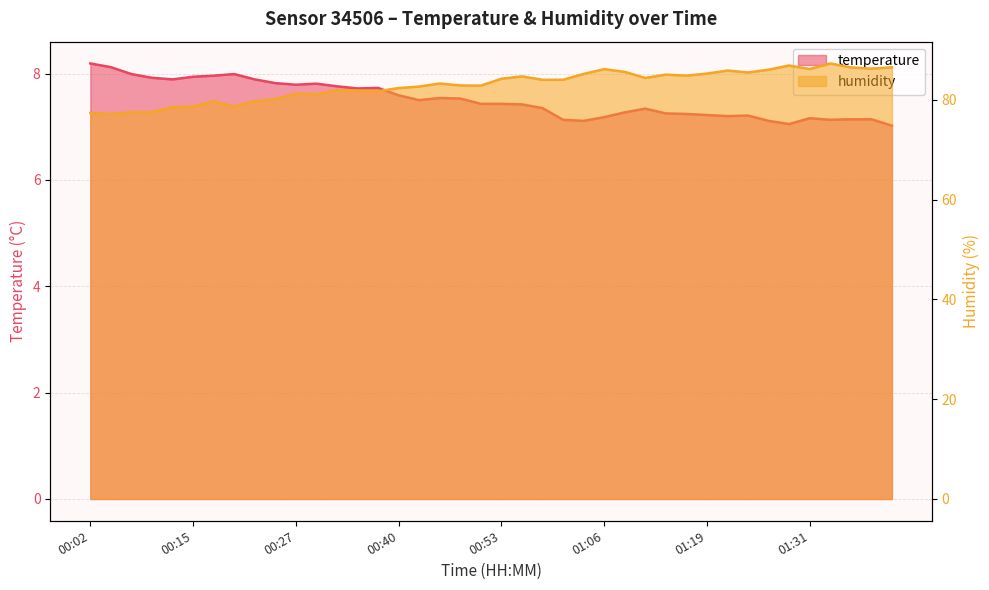

List the series in order of their overall mean, lowest first.

temperature, humidity